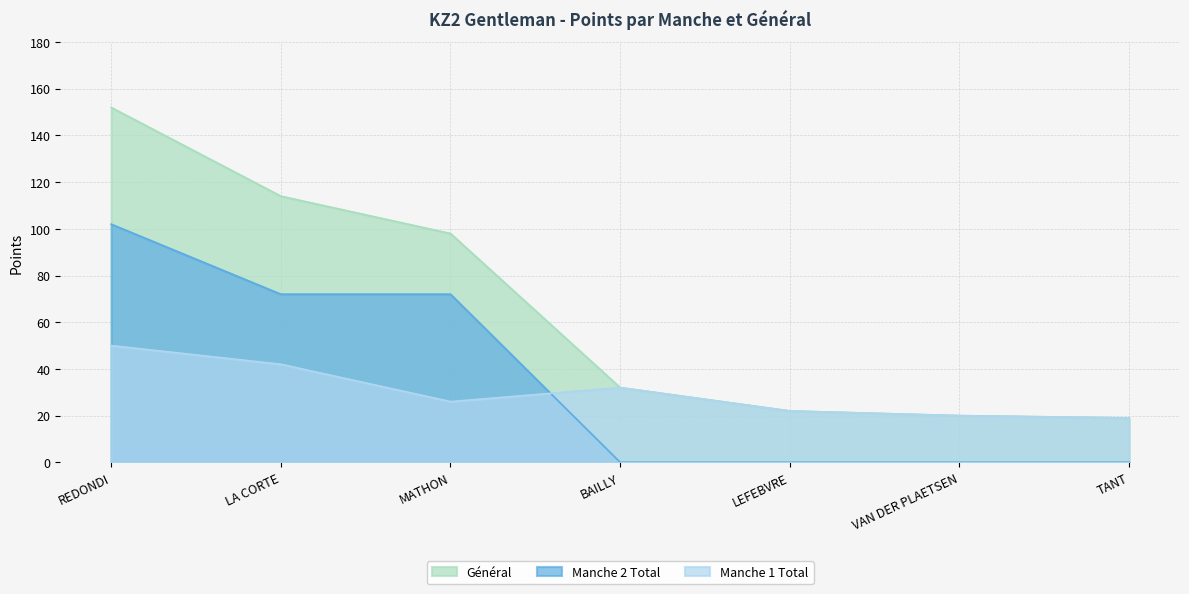

The value of Manche 2 Total at LA CORTE is 72. True or false?

True